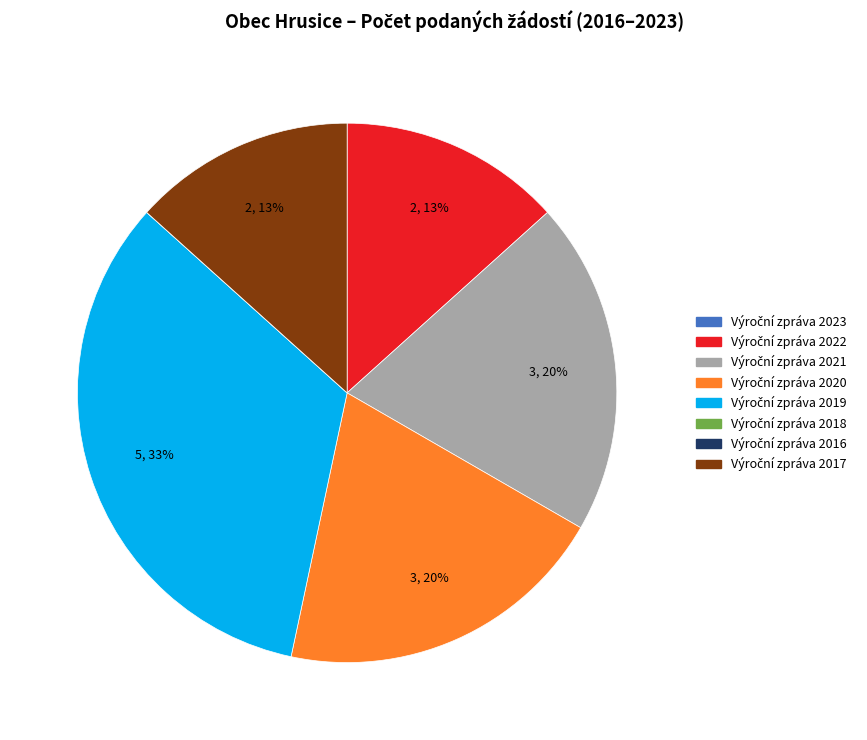

To the nearest percent, what is the average slice percentage?

12%